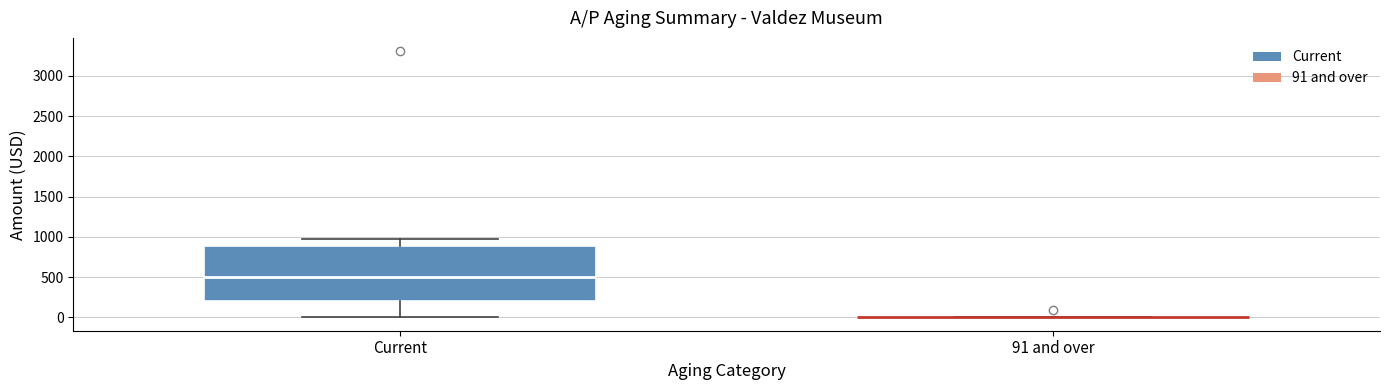

Reading left to right, transcribe this box plot: for each box, give where its median line is, the range the box spans, and where its two whiskers end, as read against the y-axis. The values are not printed on the chart, so give them approximately, as read against the axis.

Current: median 500, box 200 to 900, whiskers 0 to 950
91 and over: box collapsed to a line at 0, whiskers 0 to 0